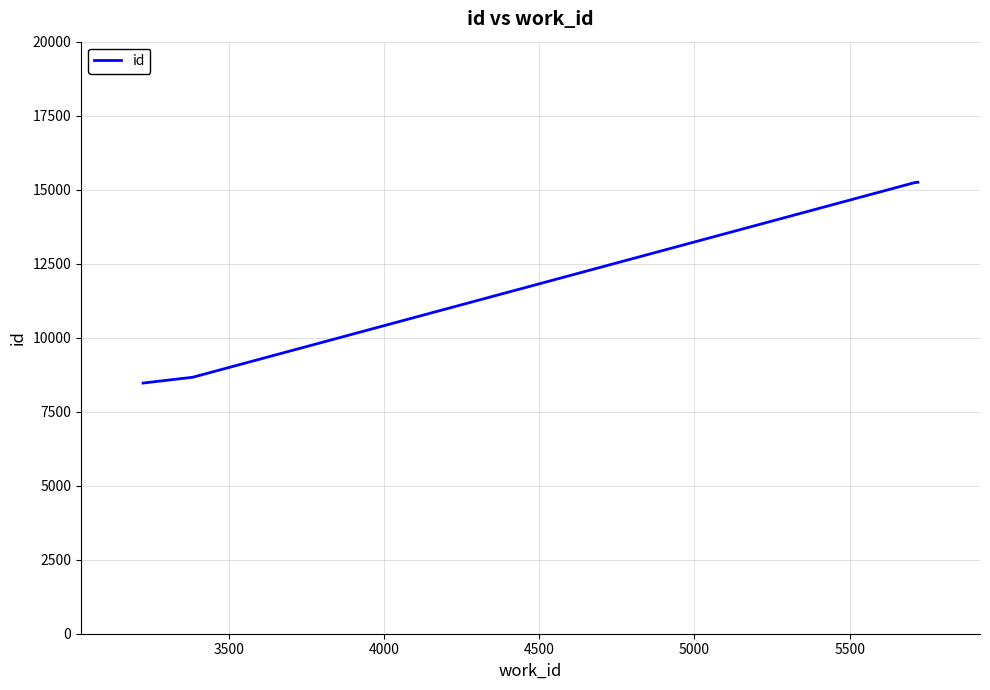

What is the average value?

12554